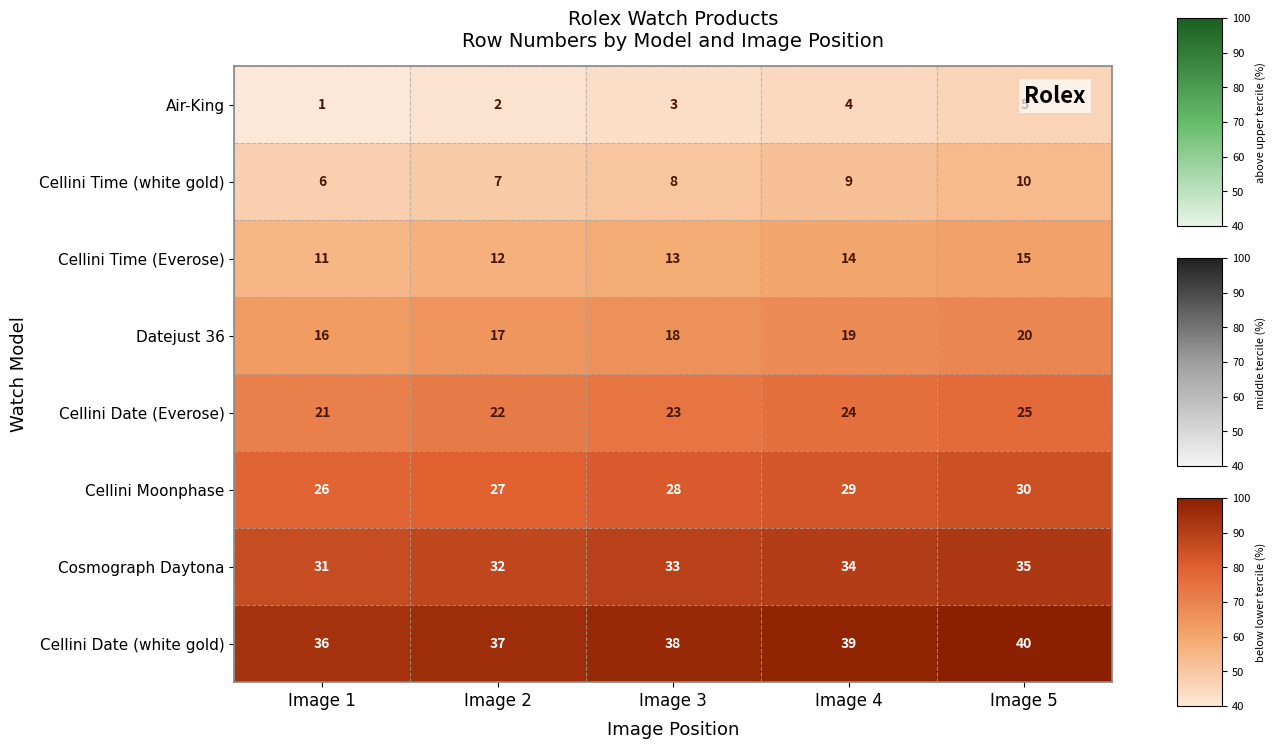

At how many categories does at least one series exceed 13?

5